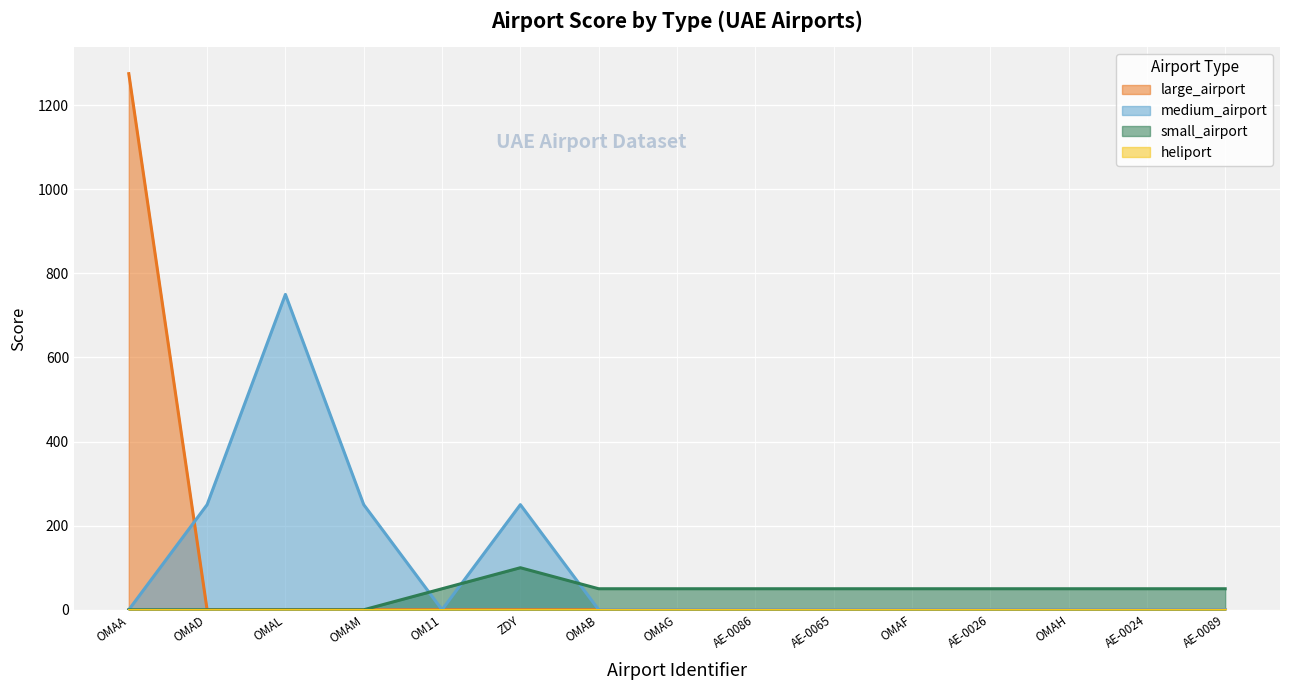

True or false: medium_airport has a value of 525 at AE-0024.

False